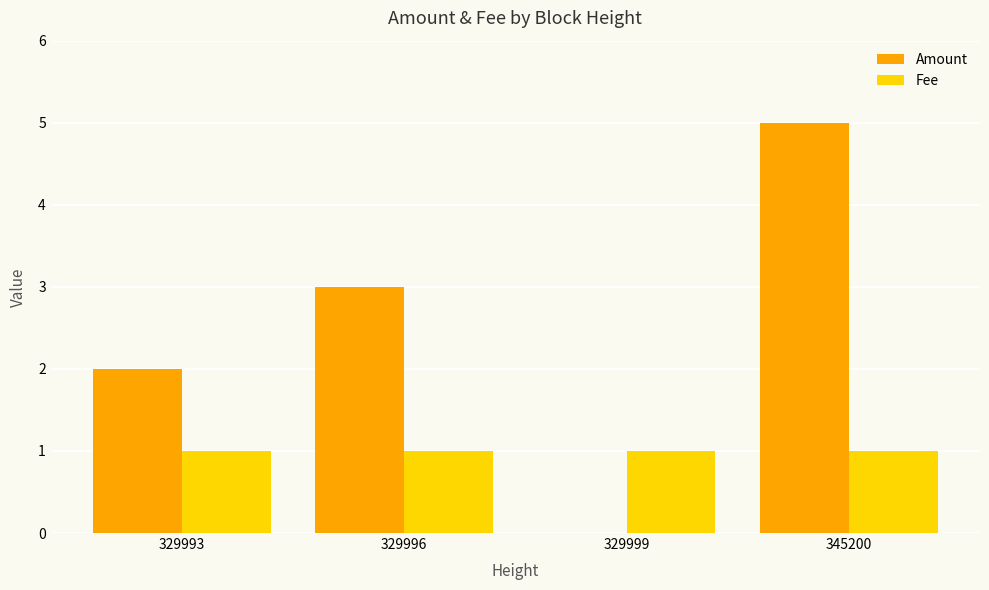

What is the sum of all Fee values?

4.0